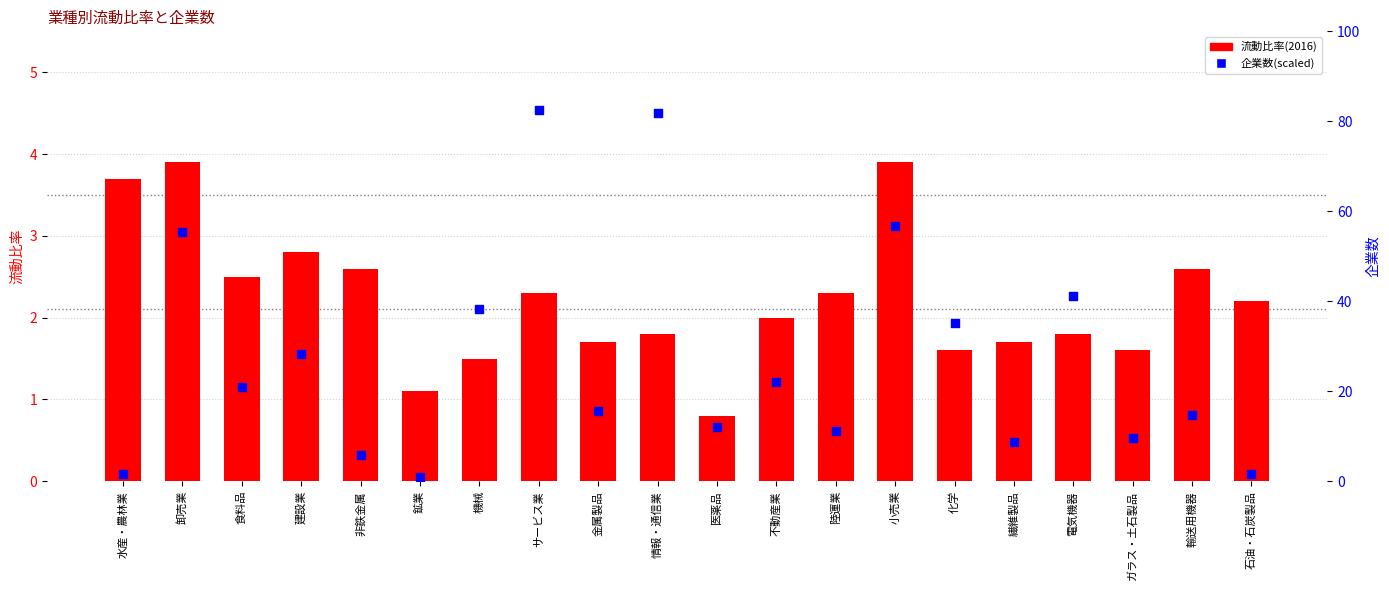

At how many categories does at least one series exceed 2?

19